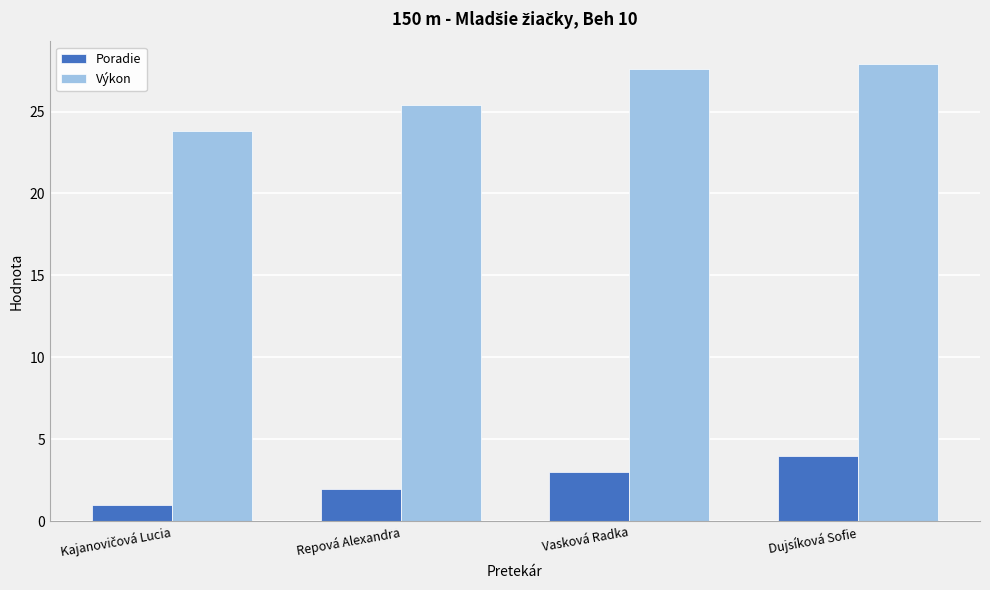

What is the difference between the second highest and minimum values in the Výkon series?

3.8